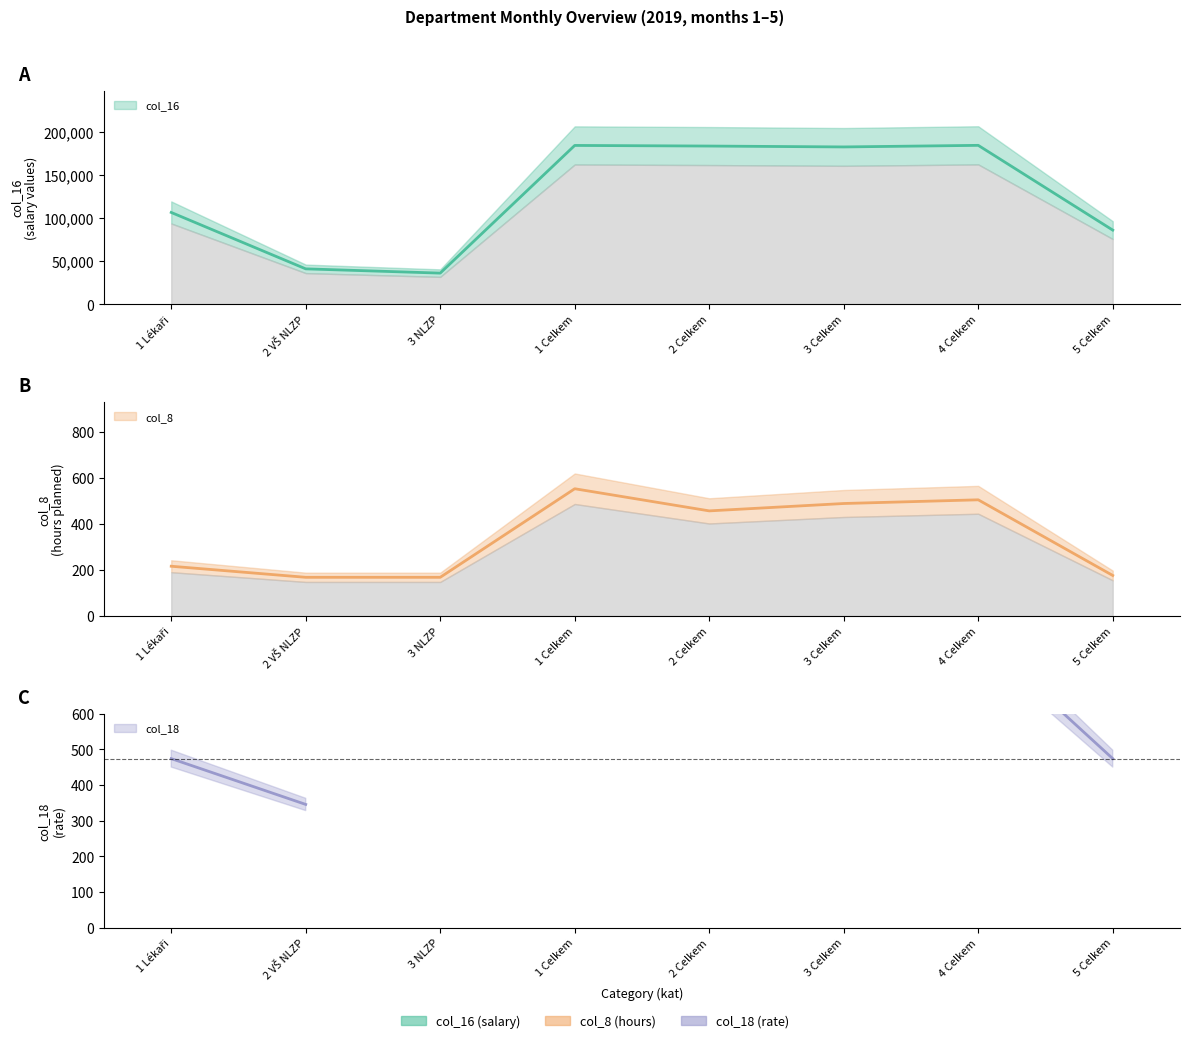

What is the average value of the col_8 series?

341